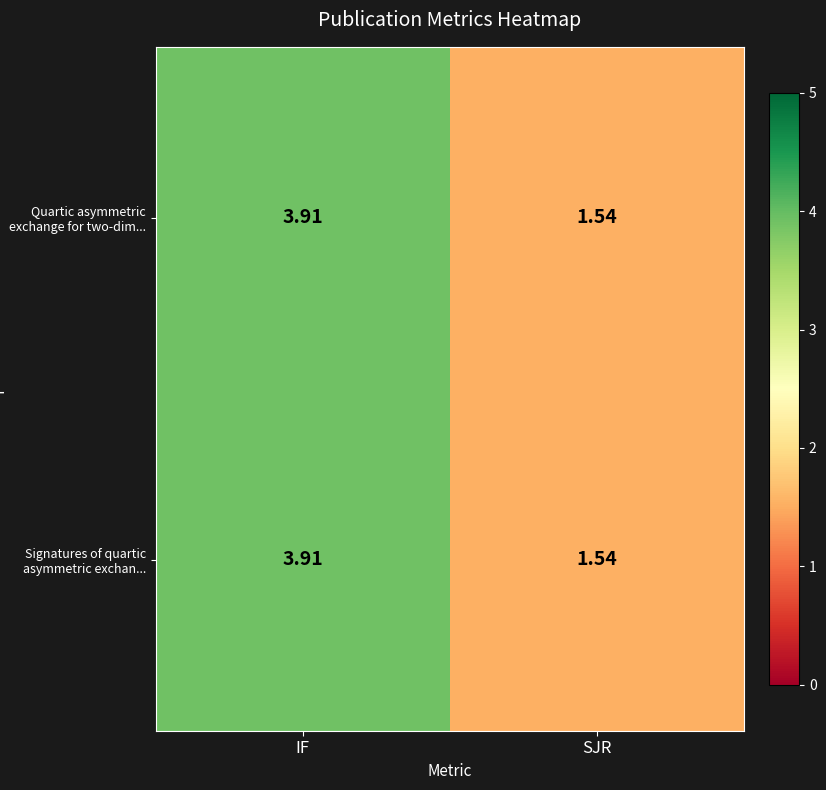

At which category is the sum across all series the highest?

IF